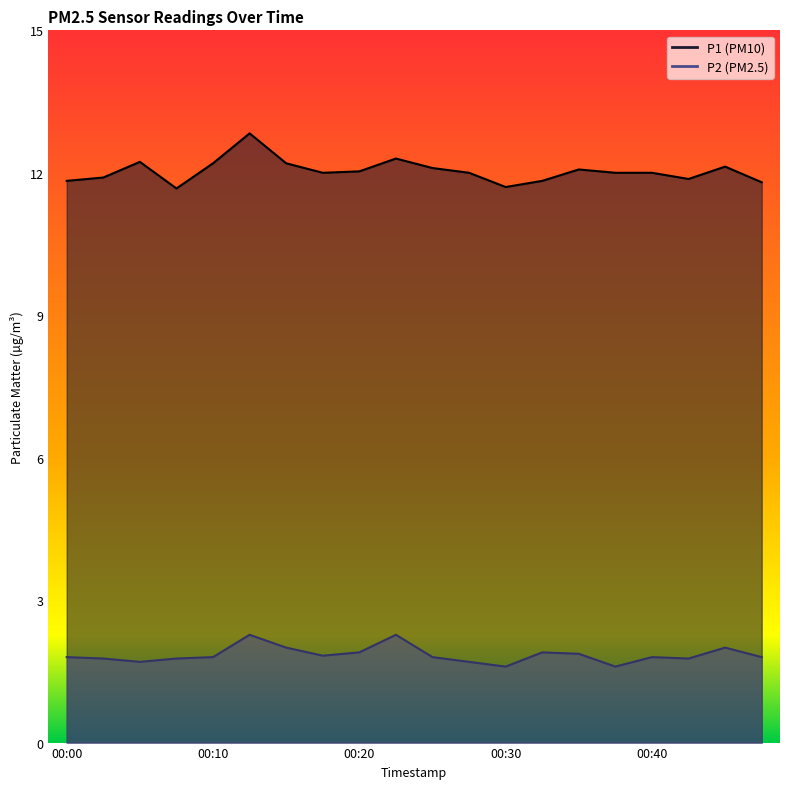

How many P2 values are between 1 and 2?

18